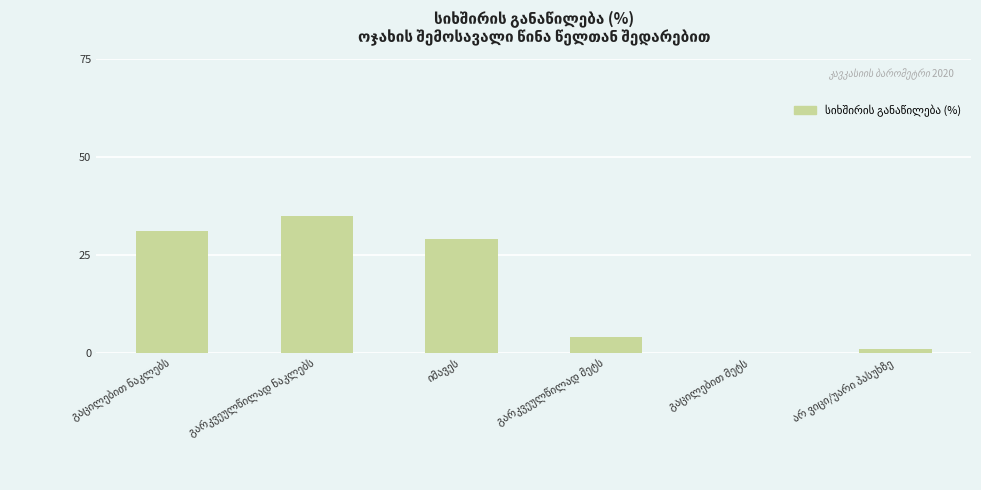

Reading left to right, list all the values displayed in this chart.

31	35	29	4	0	1